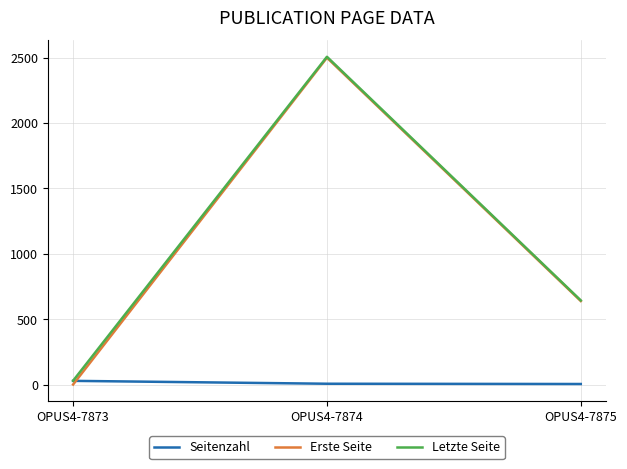

Where is Seitenzahl nearest to the value 17?

OPUS4-7874